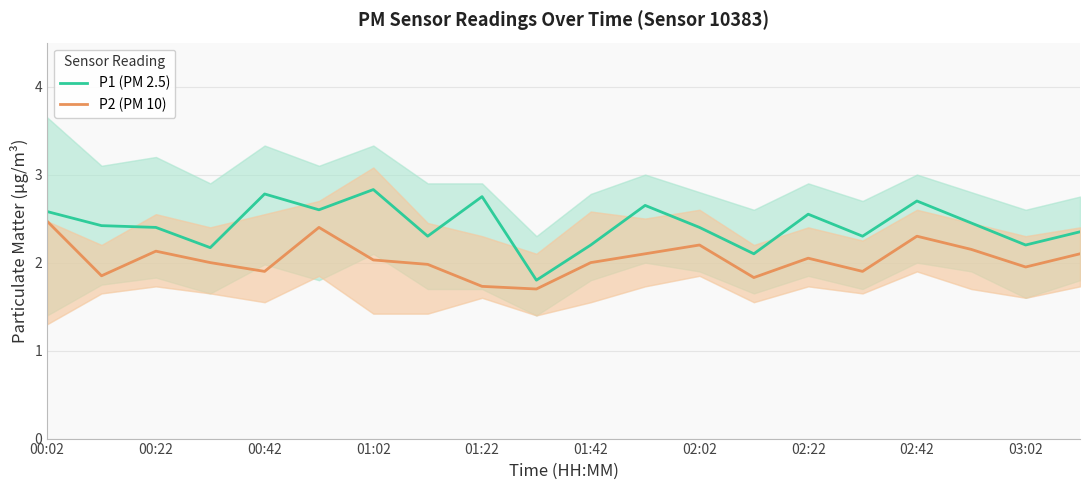

How many data points in P2 (PM 10) are above 2?

10